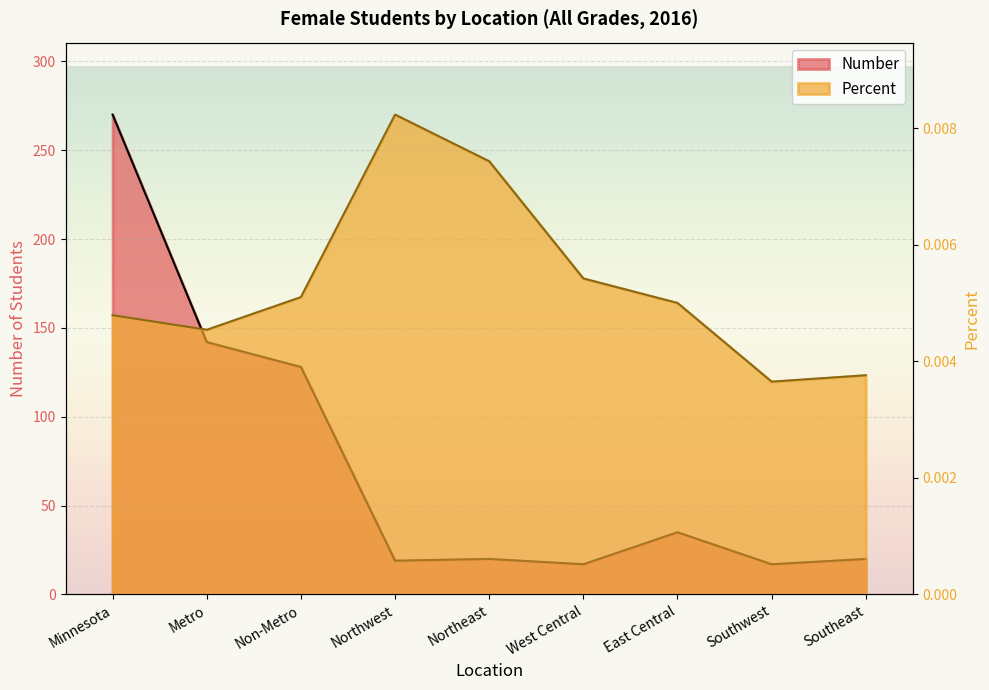

True or false: Number and Percent intersect in this chart.

False